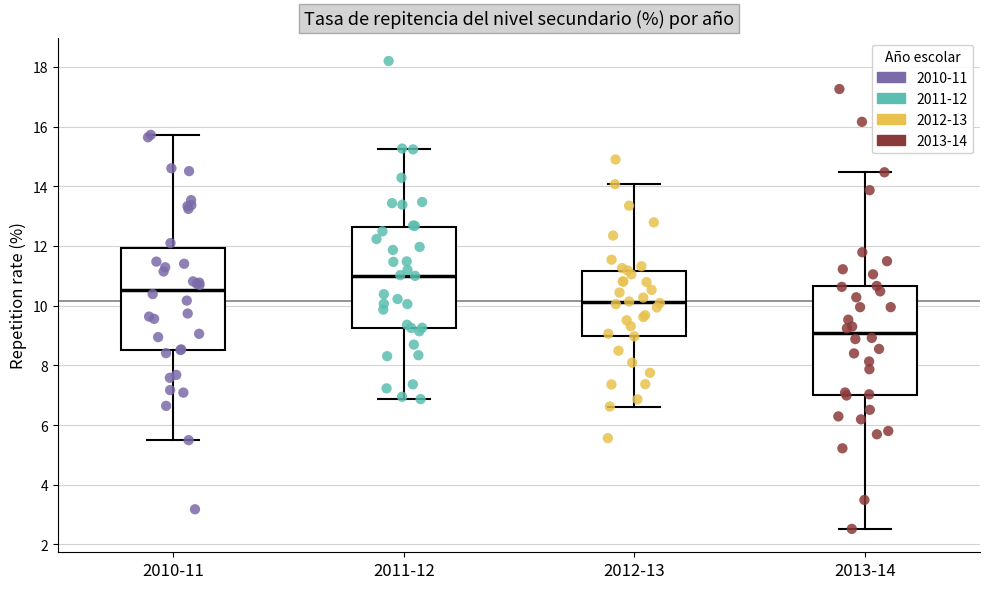

Reading left to right, read every box against the y-axis: the position of its median line, the range the box covers, and the ends of its whiskers. The values are not printed on the chart, so give them approximately, as read against the axis.

2010-11: median 10.6, box 8.6 to 12.0, whiskers 5.4 to 15.8
2011-12: median 11.0, box 9.2 to 12.6, whiskers 6.8 to 15.2
2012-13: median 10.2, box 9.0 to 11.2, whiskers 6.6 to 14.0
2013-14: median 9.0, box 7.0 to 10.6, whiskers 2.6 to 14.4